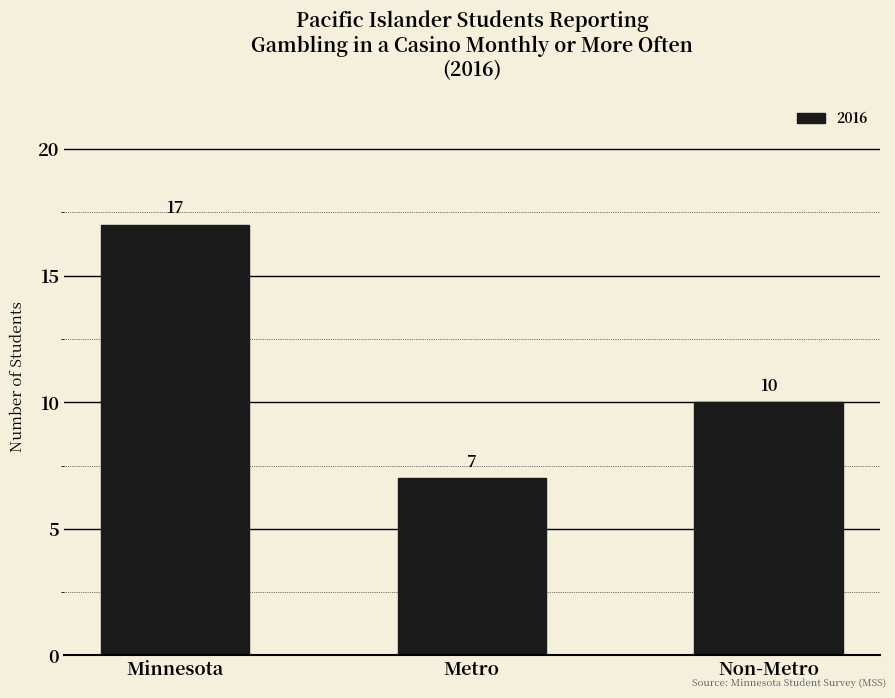

Does the chart contain any negative values?

No